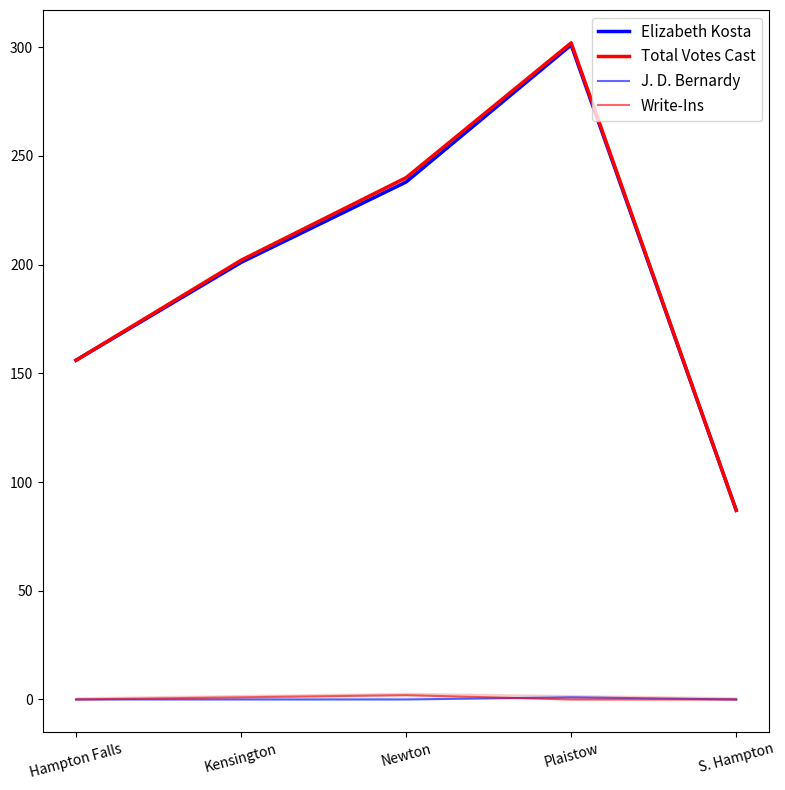

True or false: Write-Ins has a value of 1 at Kensington.

True